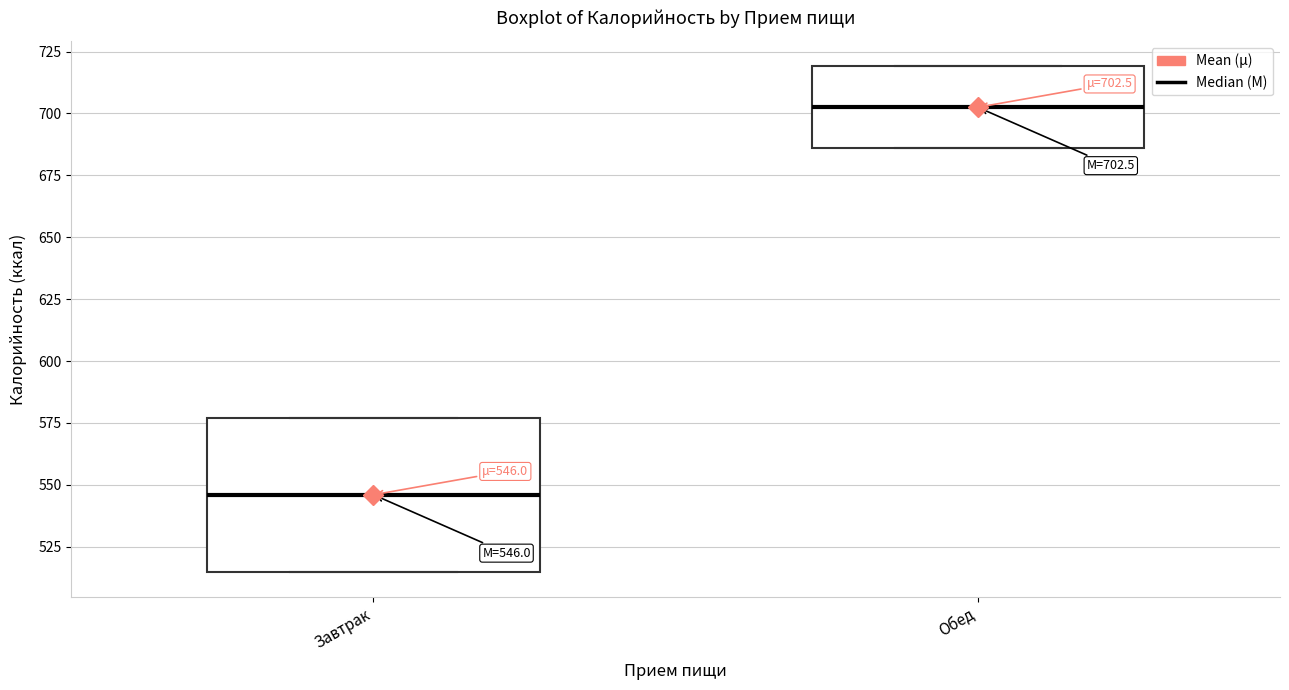

Which box's median line is the highest?

Обед